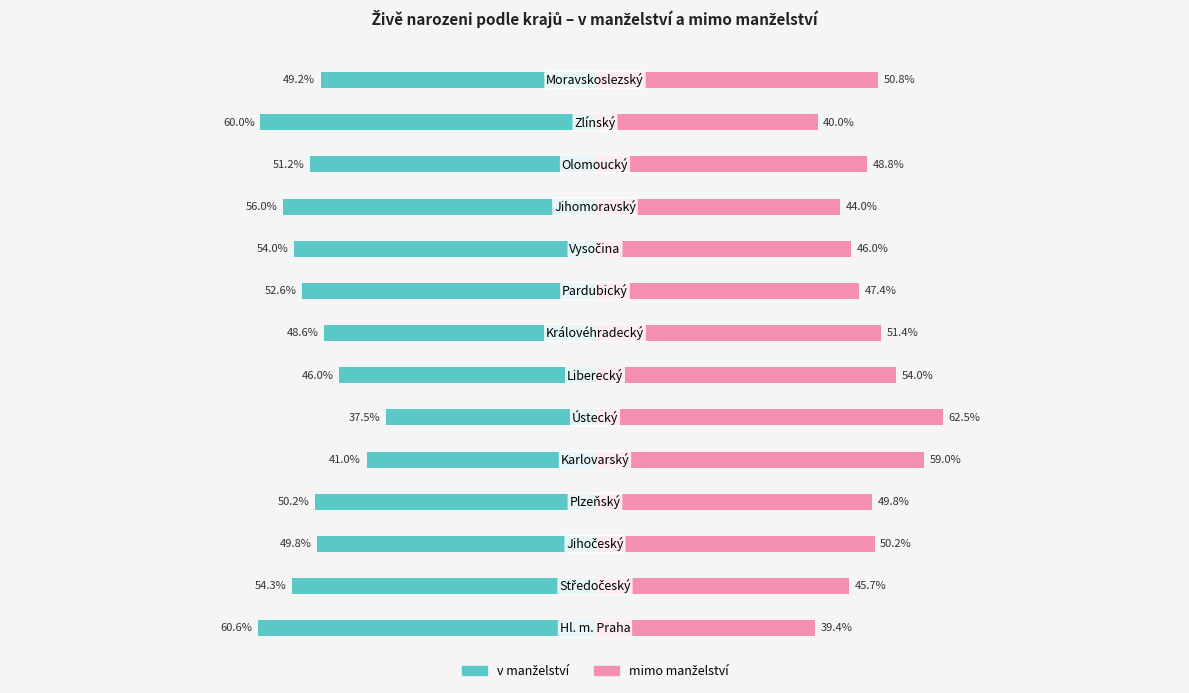

What is the difference between the second highest and second lowest values in the v manželství series?

19.0